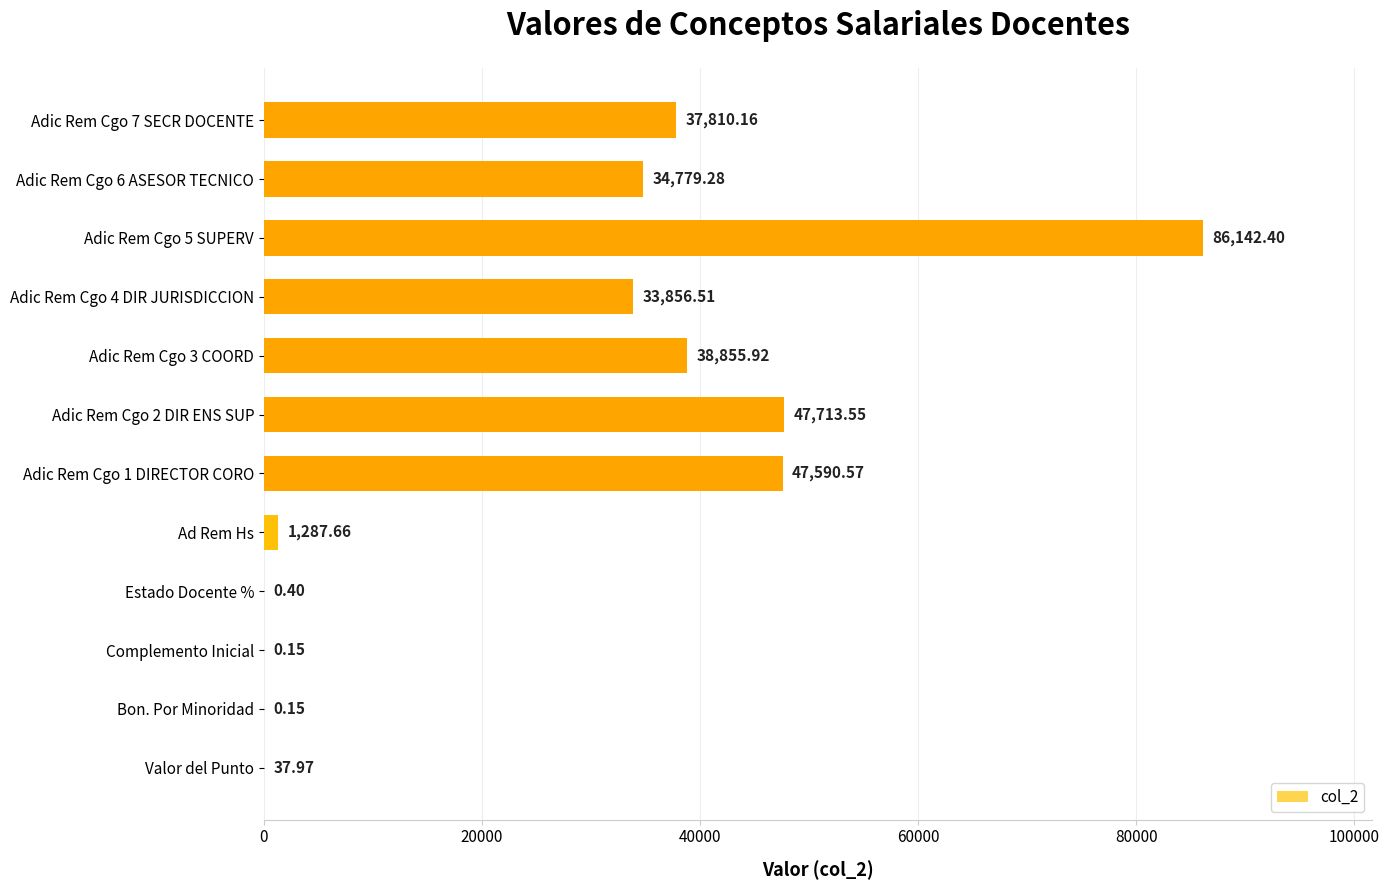

What is the change in value from Complemento Inicial to Adic Rem Cgo 3 COORD?

+38855.8